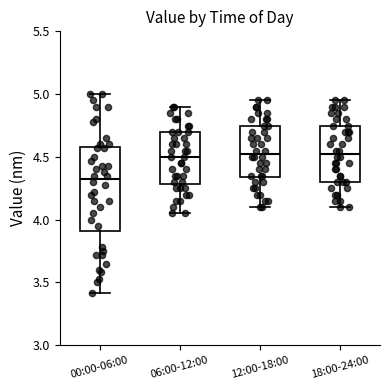

Reading left to right, transcribe this box plot: for each box, give where its median line is, the range the box spans, and where its two whiskers end, as read against the y-axis. The values are not printed on the chart, so give them approximately, as read against the axis.

00:00-06:00: median 4.35, box 3.90 to 4.60, whiskers 3.40 to 5.00
06:00-12:00: median 4.50, box 4.30 to 4.70, whiskers 4.05 to 4.90
12:00-18:00: median 4.55, box 4.35 to 4.75, whiskers 4.10 to 4.95
18:00-24:00: median 4.55, box 4.30 to 4.75, whiskers 4.10 to 4.95